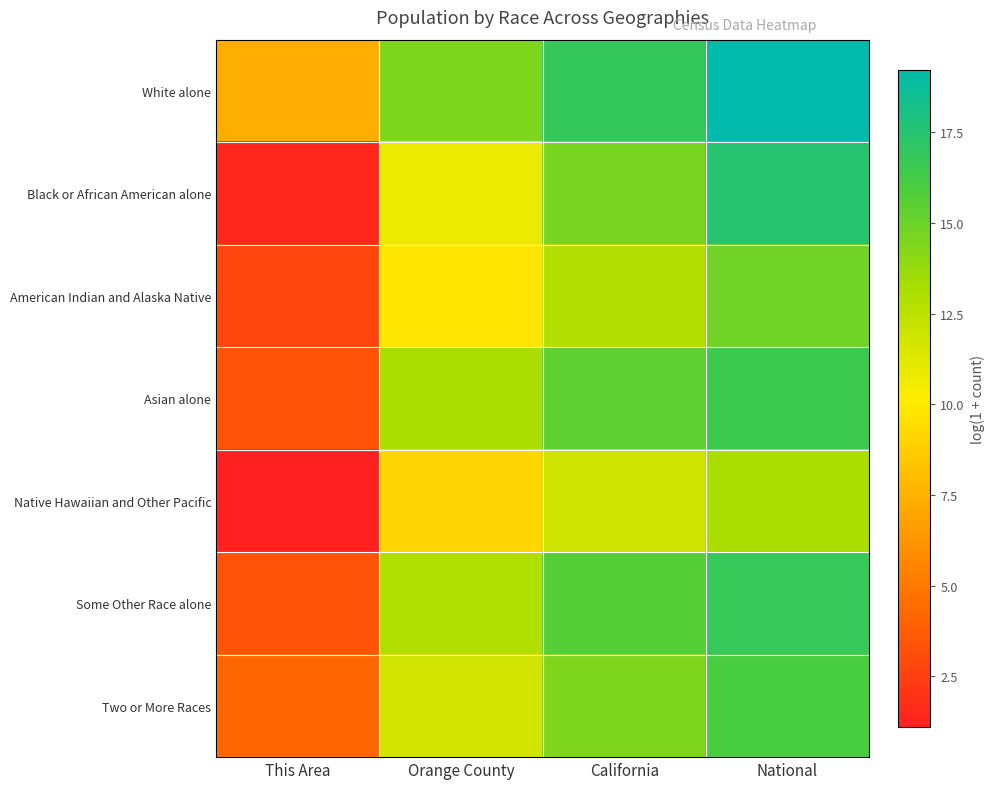

At National, list the series in order from largest to smallest.

White alone, Black or African American alone, Some Other Race alone, Asian alone, Two or More Races, American Indian and Alaska Native, Native Hawaiian and Other Pacific